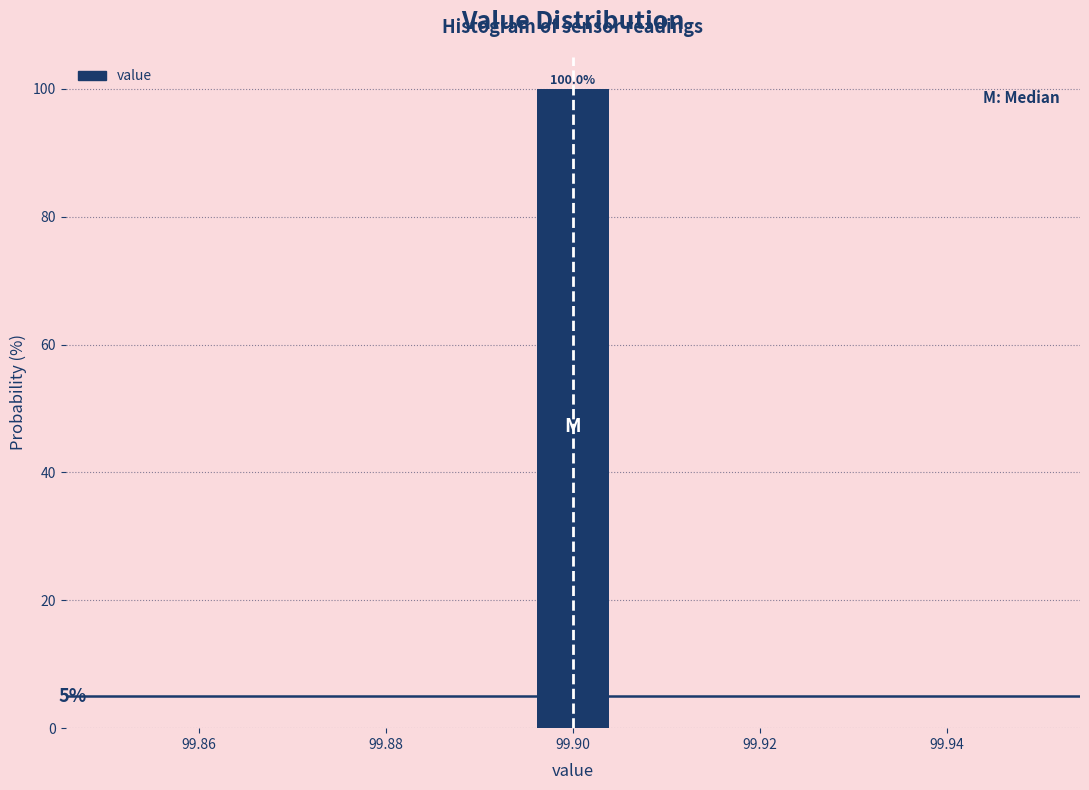

Over which range of the x-axis is the bar tallest?

99.896 to 99.904